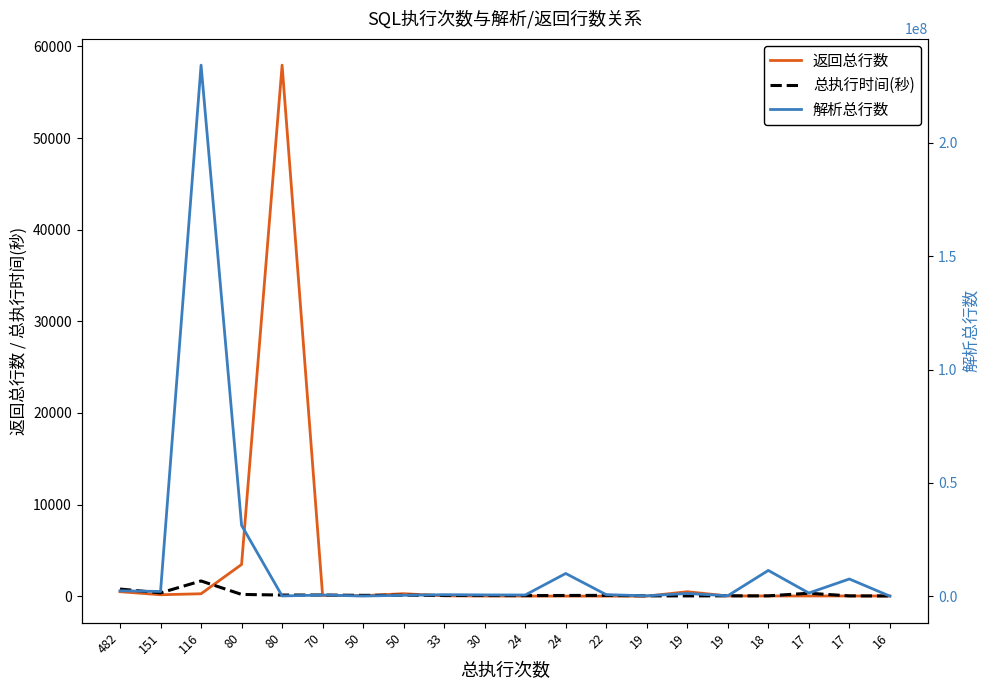

In 总执行时间(秒), how many points are lower than both neighbors (excluding endpoints)?

6